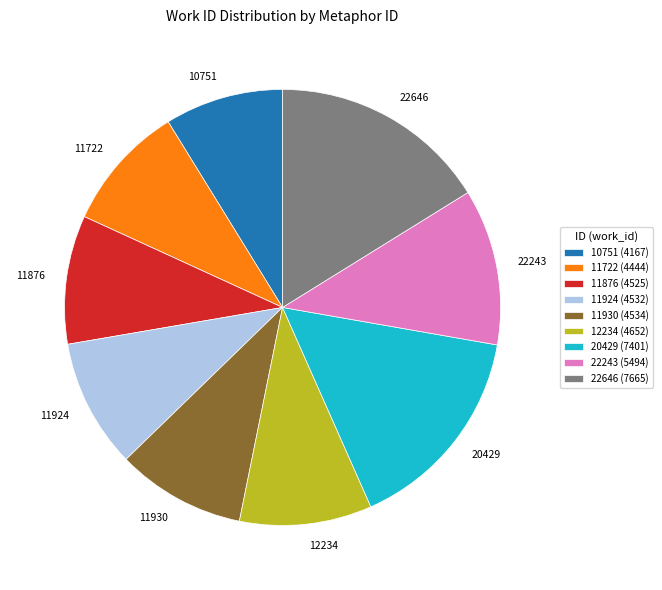

What is the largest slice in the pie chart?

22646